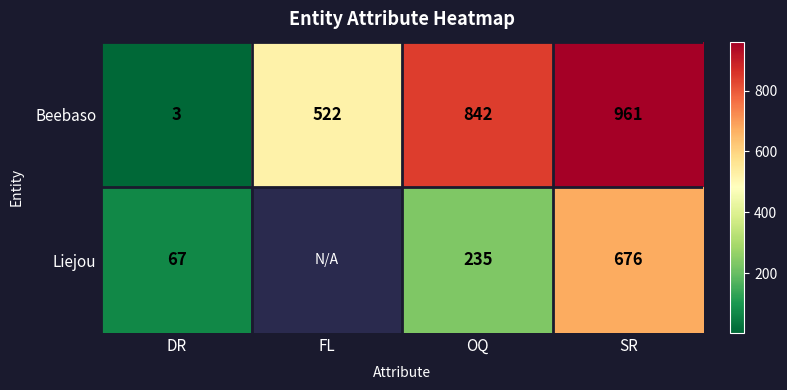

The Beebaso series shows 3 at DR. True or false?

True